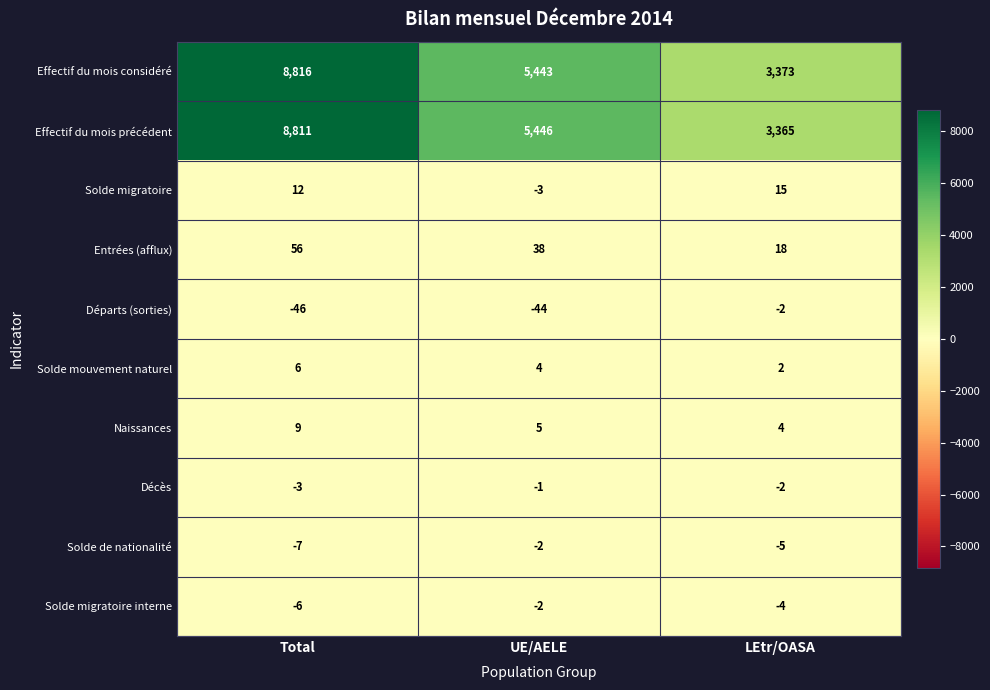

True or false: Départs (sorties) has a value of -27 at Total.

False